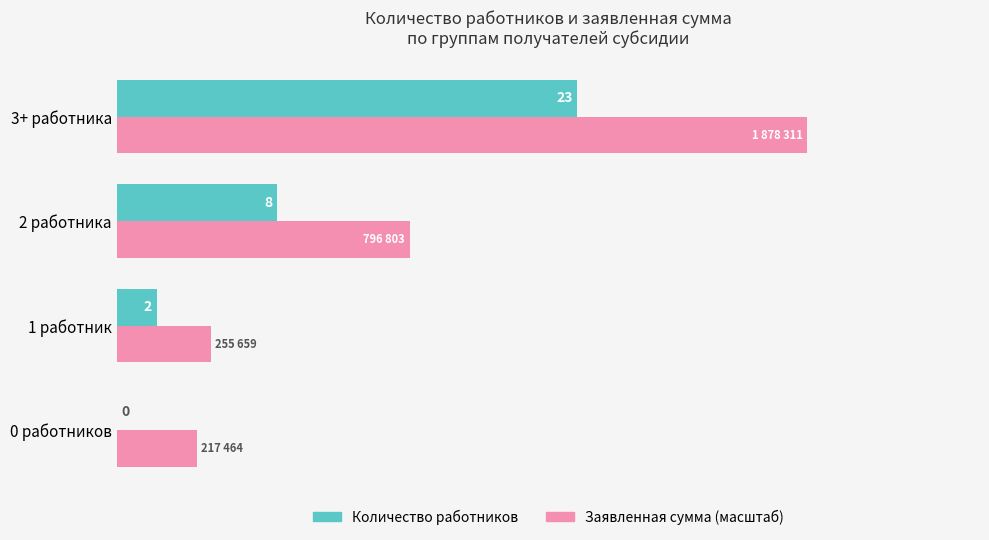

At which label is Заявленная сумма (масштаб) closest to 19?

2 работника